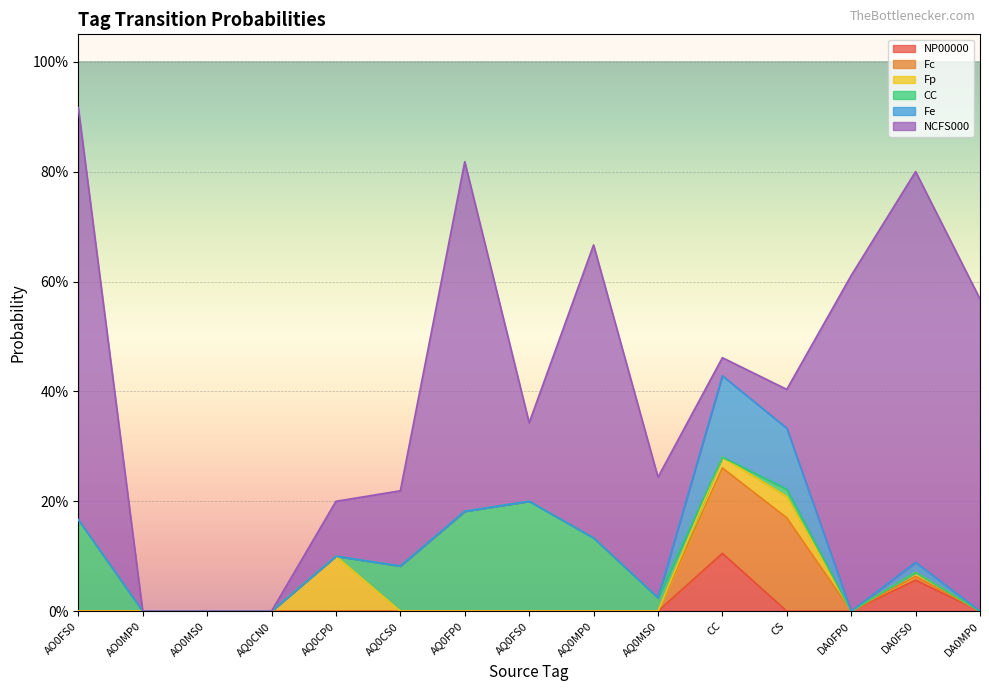

At how many categories does at least one series exceed 0?

12